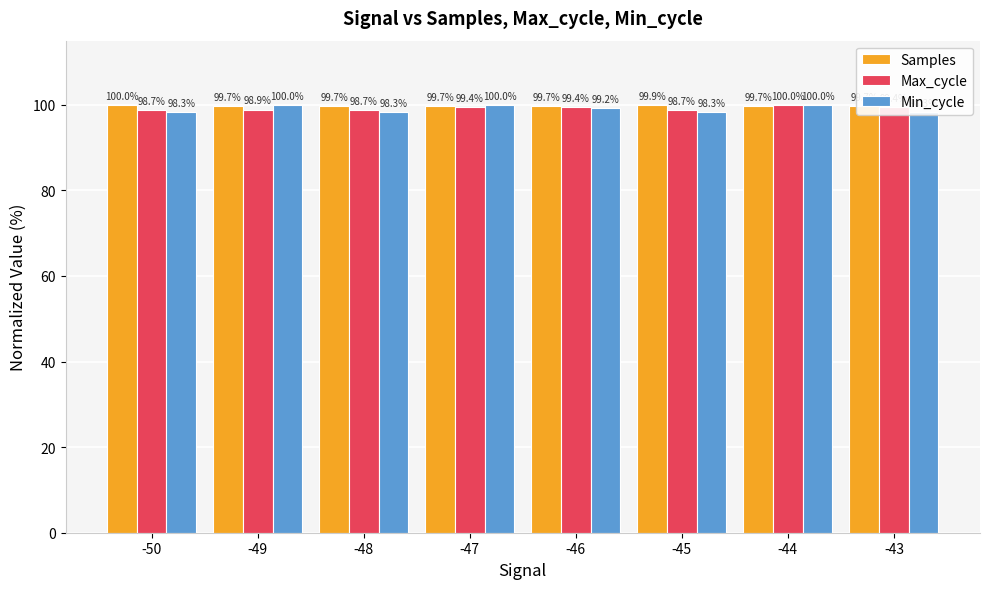

How many Min_cycle values are between 98 and 100?

8